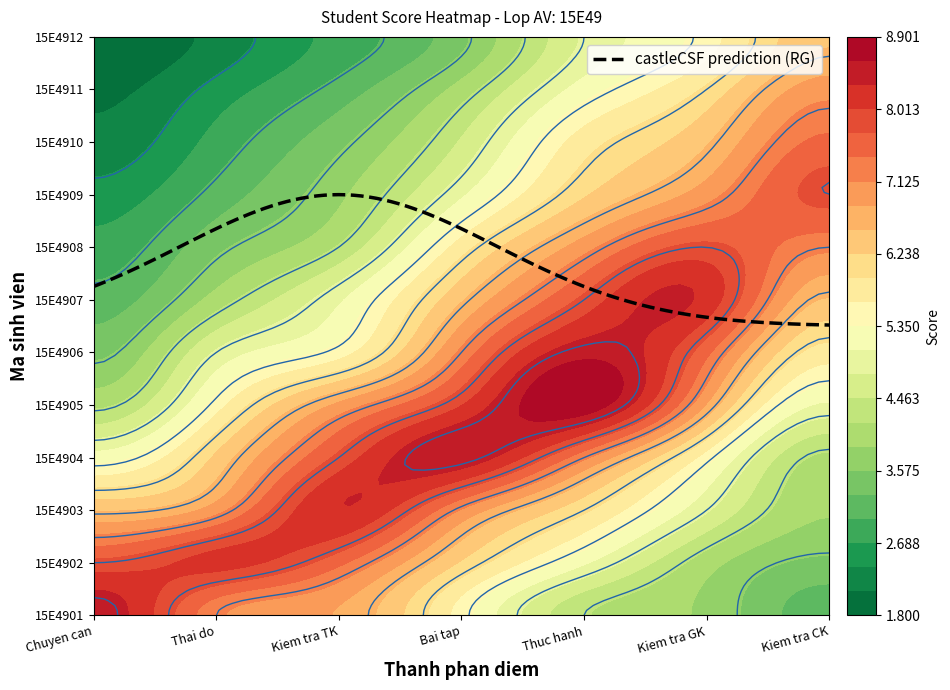

True or false: 15E4912 has a value of 5.5 at 5.

True